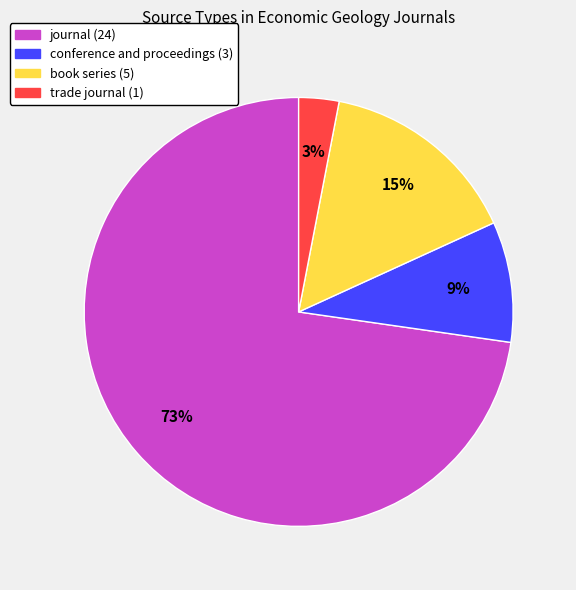

True or false: book series accounts for 28% of the total.

False